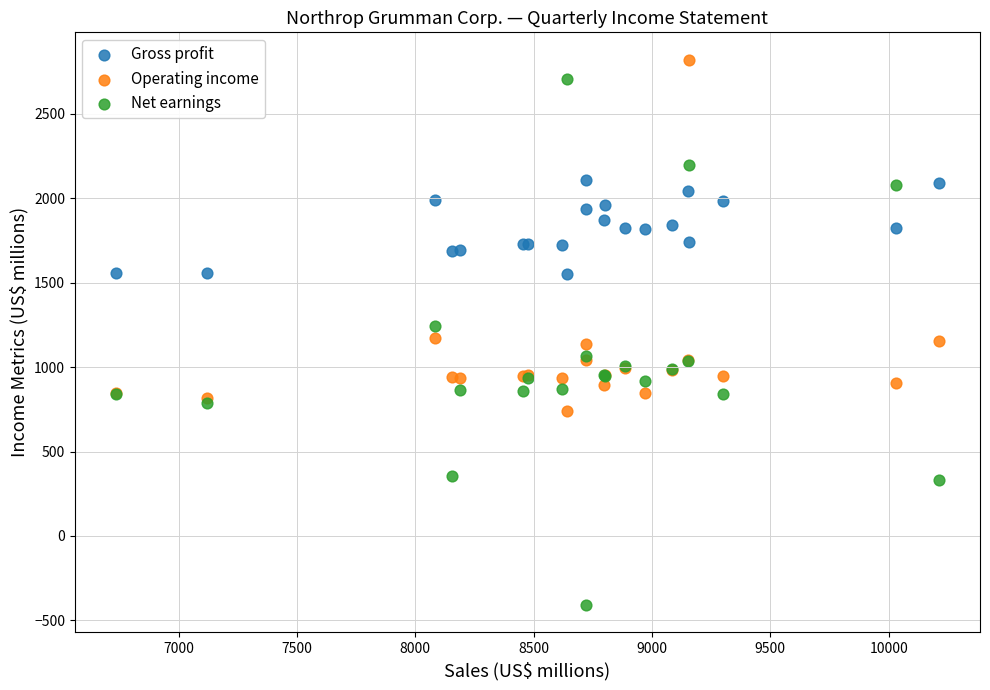

What is the X range (max minus min) for the scatter plot?

3477